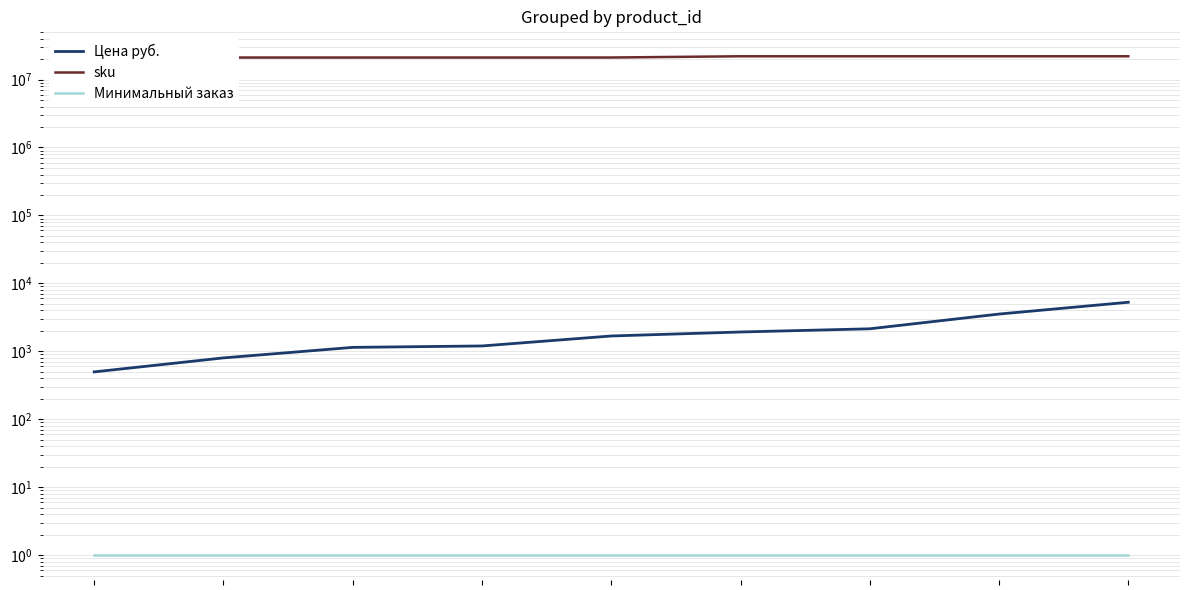

What is the difference between the maximum and minimum values in the sku series?

999777